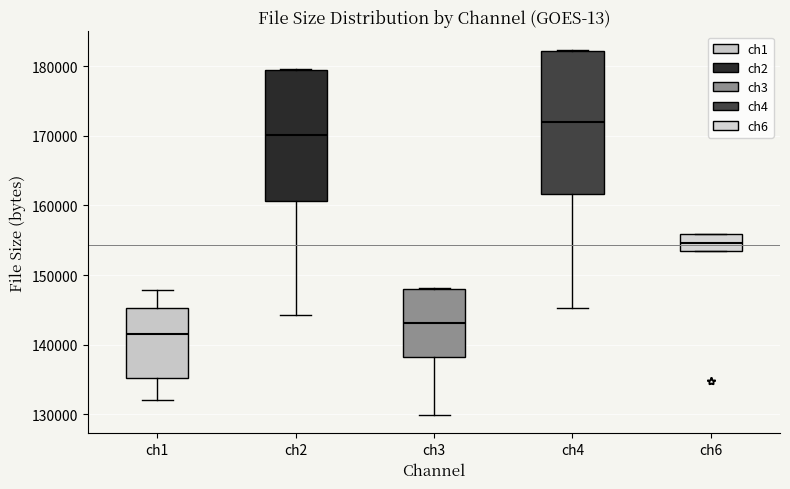

Comparing the boxes themselves (not the whiskers), which one is the tallest?

ch4